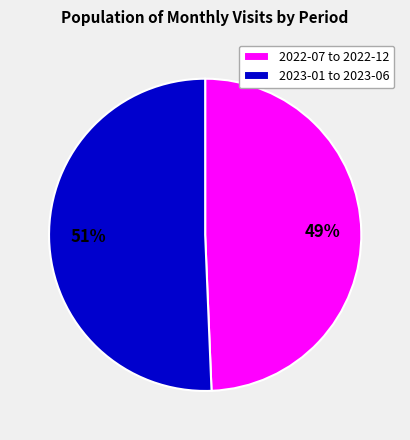

Which slice is the smallest?

2022-07 to 2022-12